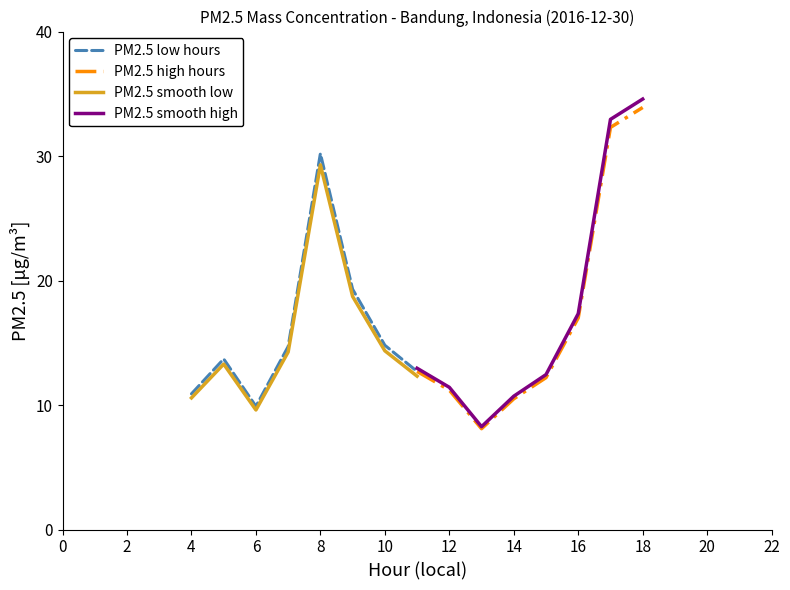

The value of PM2.5 smooth low at 8 is 46.2. True or false?

False